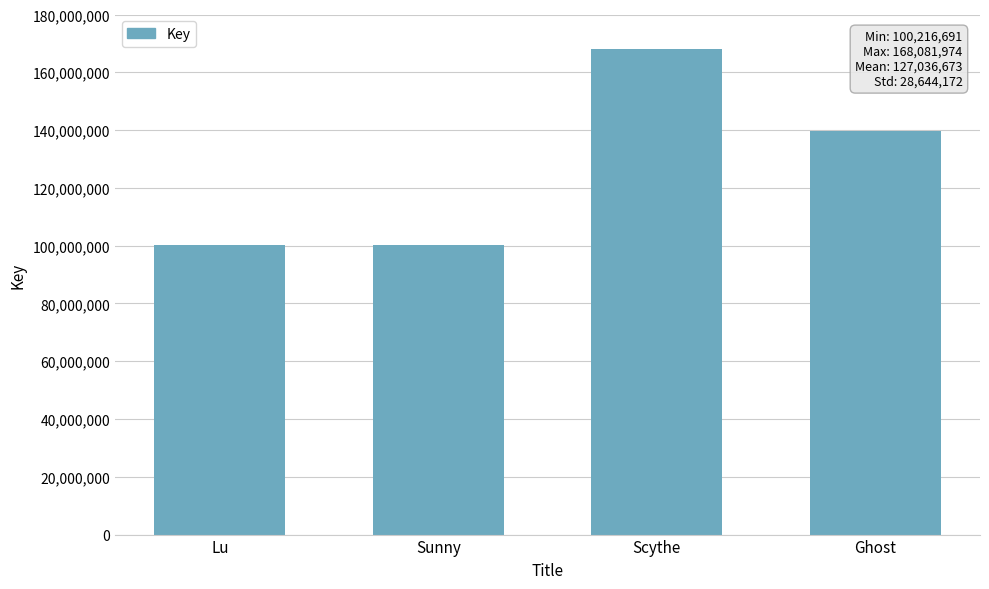

Is it true that the value at Ghost is 189192739?

False